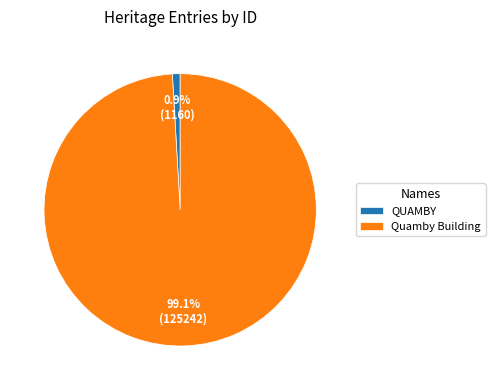

Is QUAMBY the majority of the pie?

No